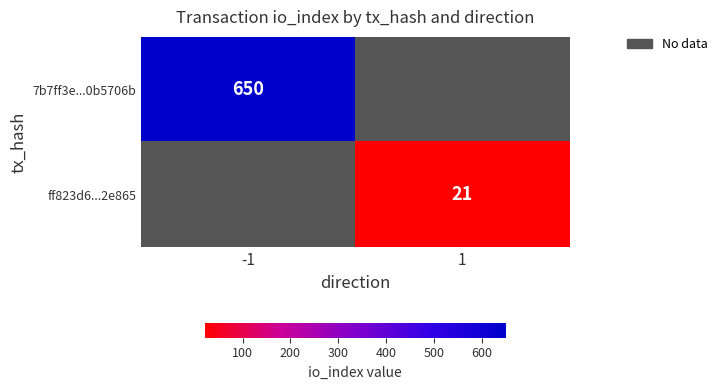

Is the value of ff823d6...2e865 at 1 greater than the value of 7b7ff3e...0b5706b at -1?

No